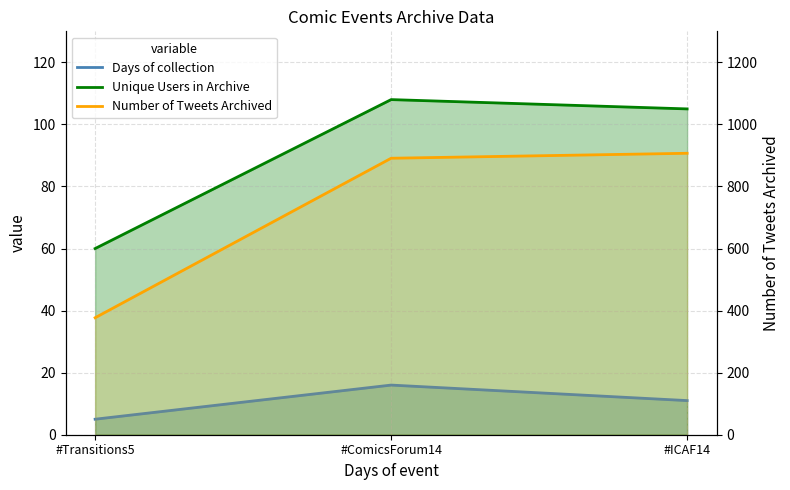

At #ComicsForum14, list the series in order from largest to smallest.

Number of Tweets Archived, Unique Users in Archive, Days of collection